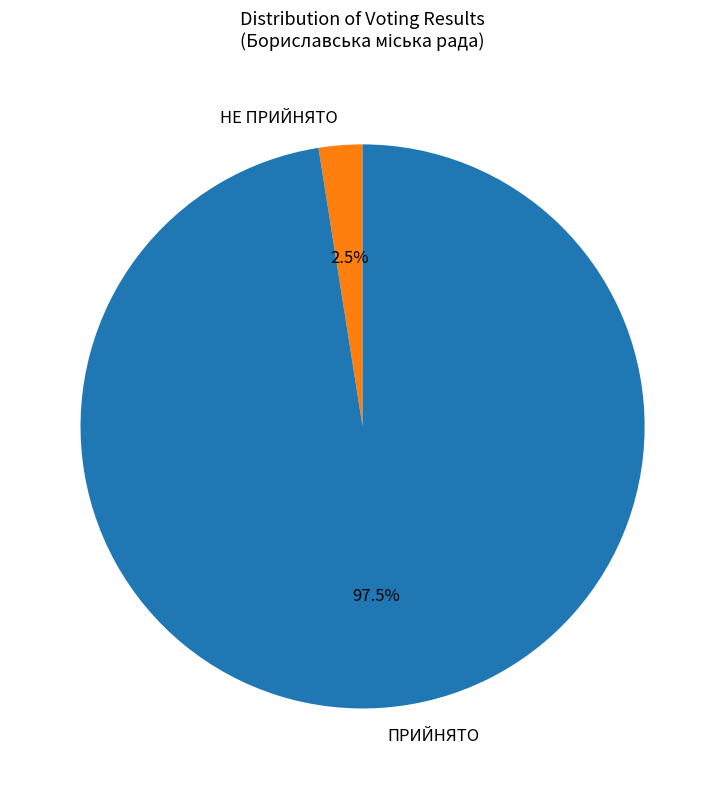

How many slices are in this pie chart?

2